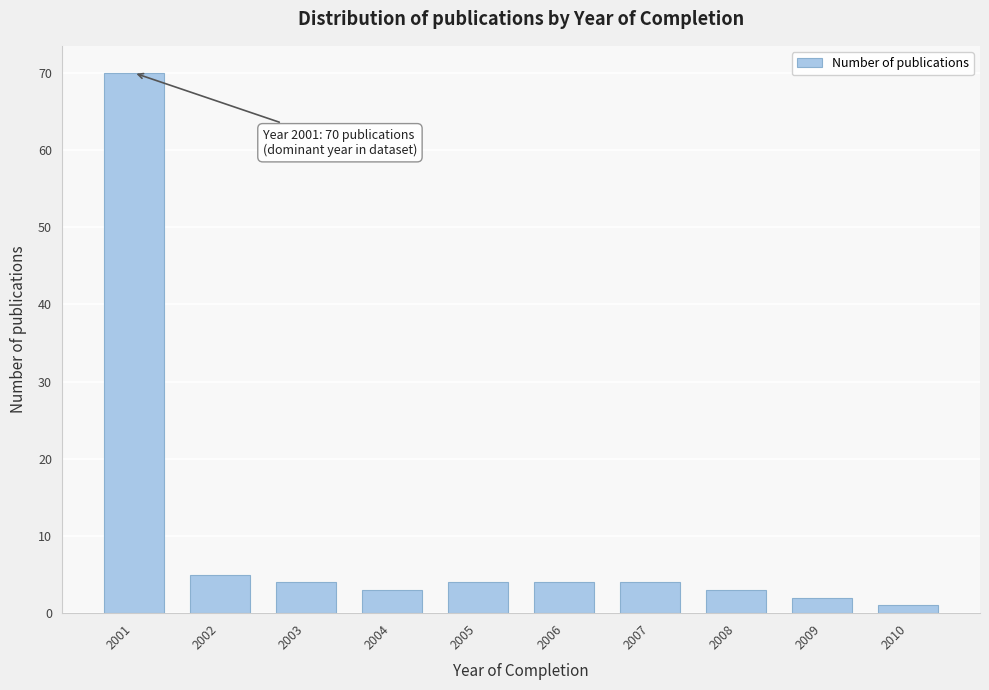

Reading left to right, transcribe all the data shown in this chart.

70	5	4	3	4	4	4	3	2	1